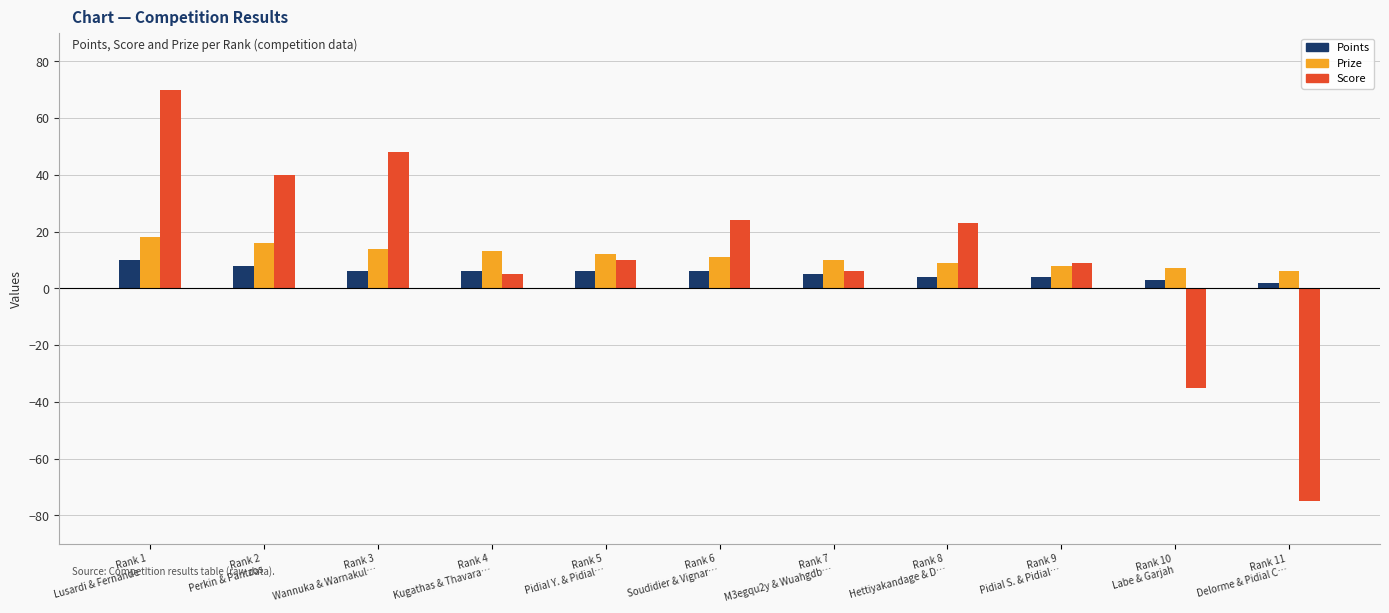

What is the minimum value shown in the chart?

-75